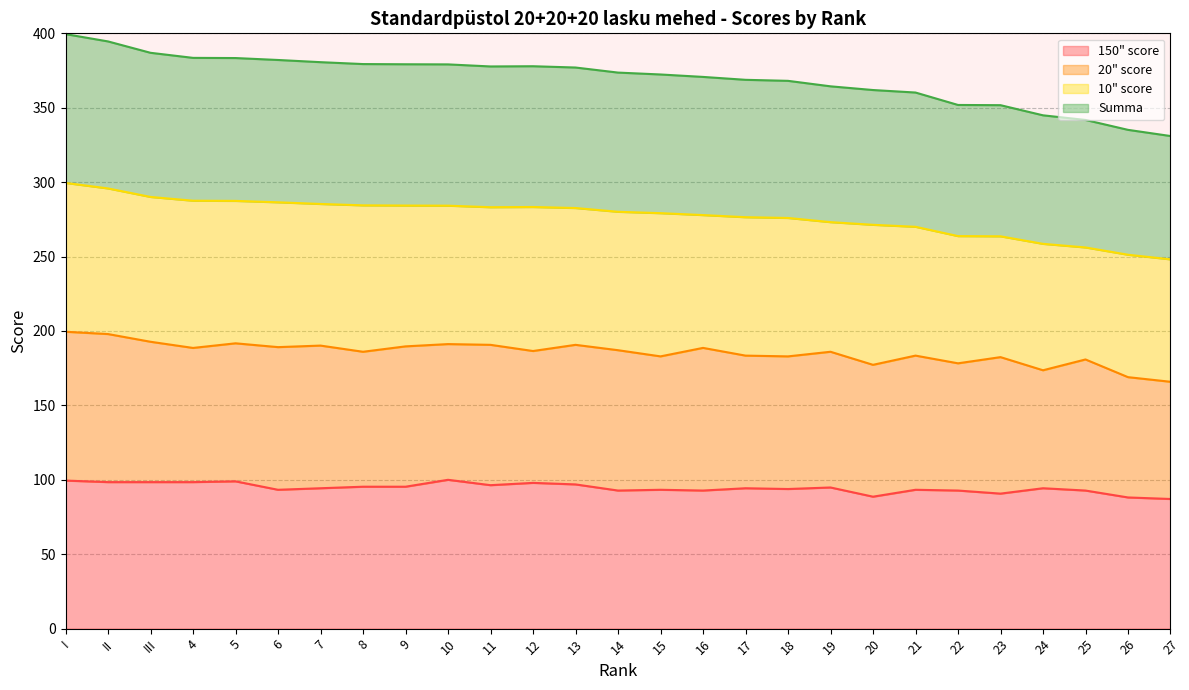

The 150" score series shows 98.5 at II. True or false?

True